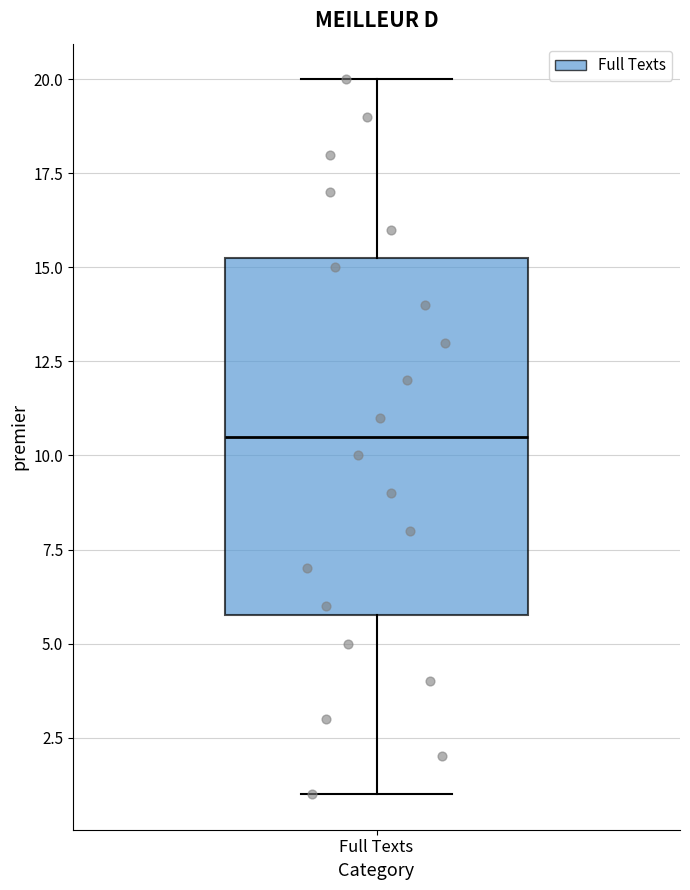

Transcribe this box plot: give where the median line is, the range the box spans, and where the two whiskers end, as read against the y-axis. The values are not printed on the chart, so give them approximately, as read against the axis.

median 10.5, box 6.0 to 15.5, whiskers 1.0 to 20.0